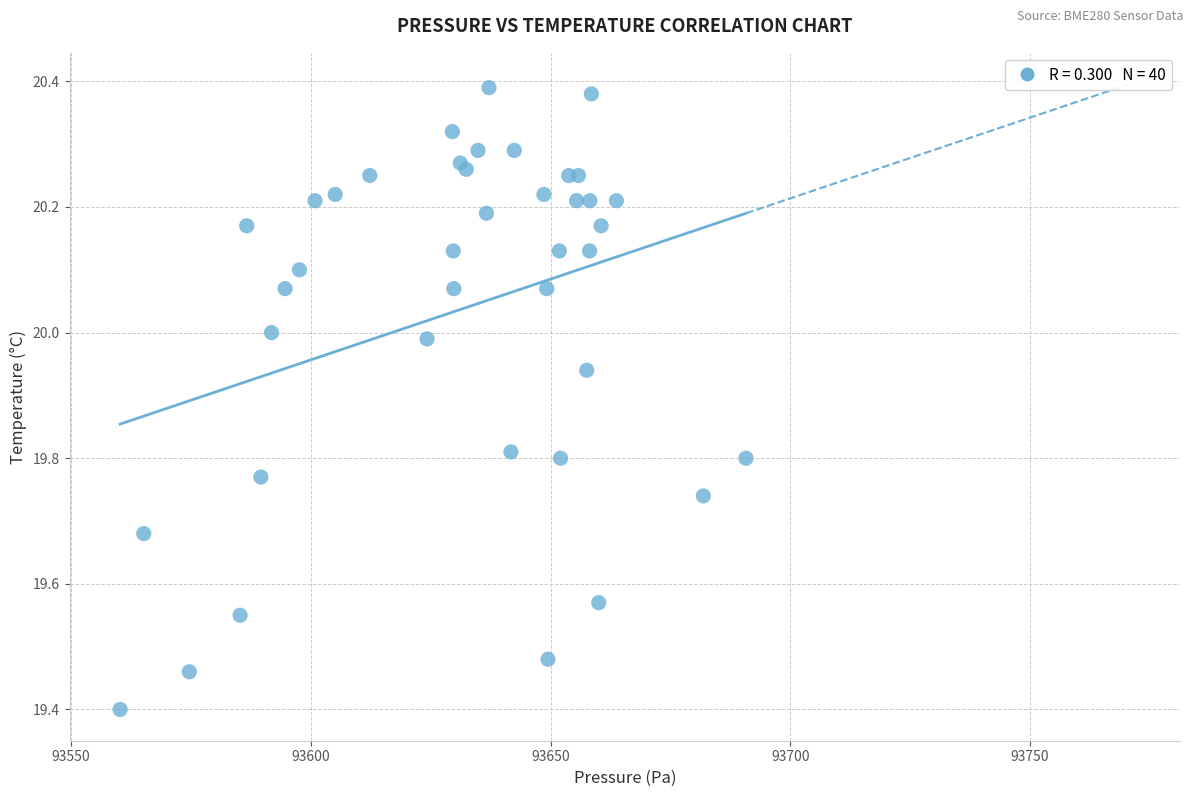

What Y value in the scatter plot is closest to 19?

19.4